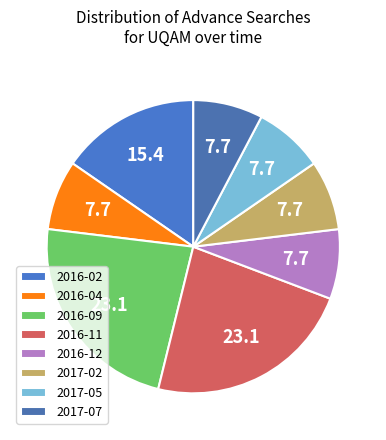

How many slices are in this pie chart?

8